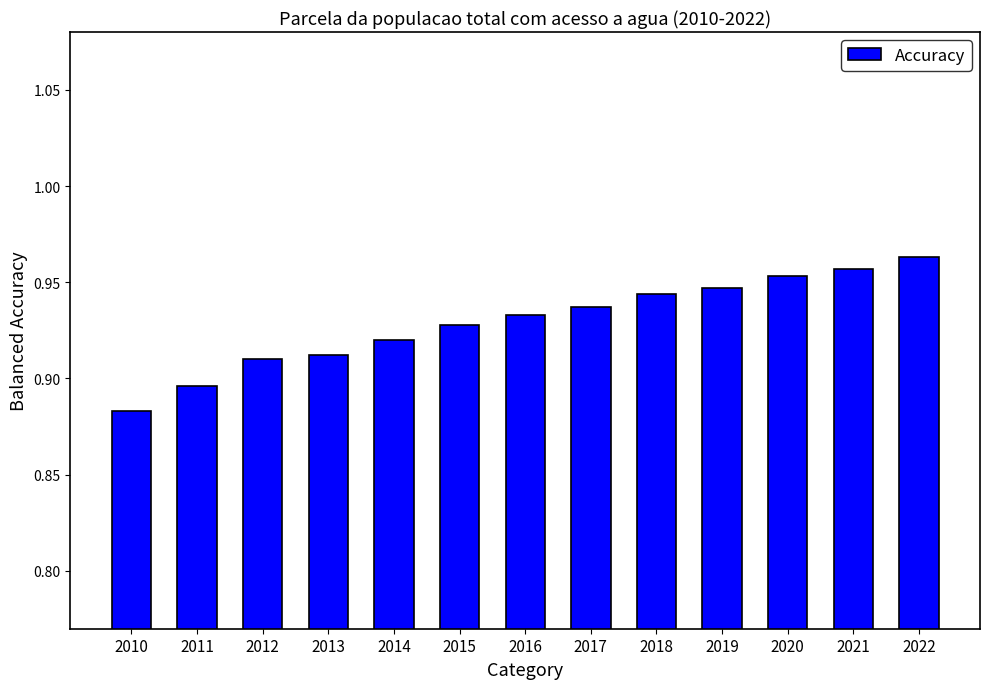

Between 2010 and 2022, which is larger?

2022